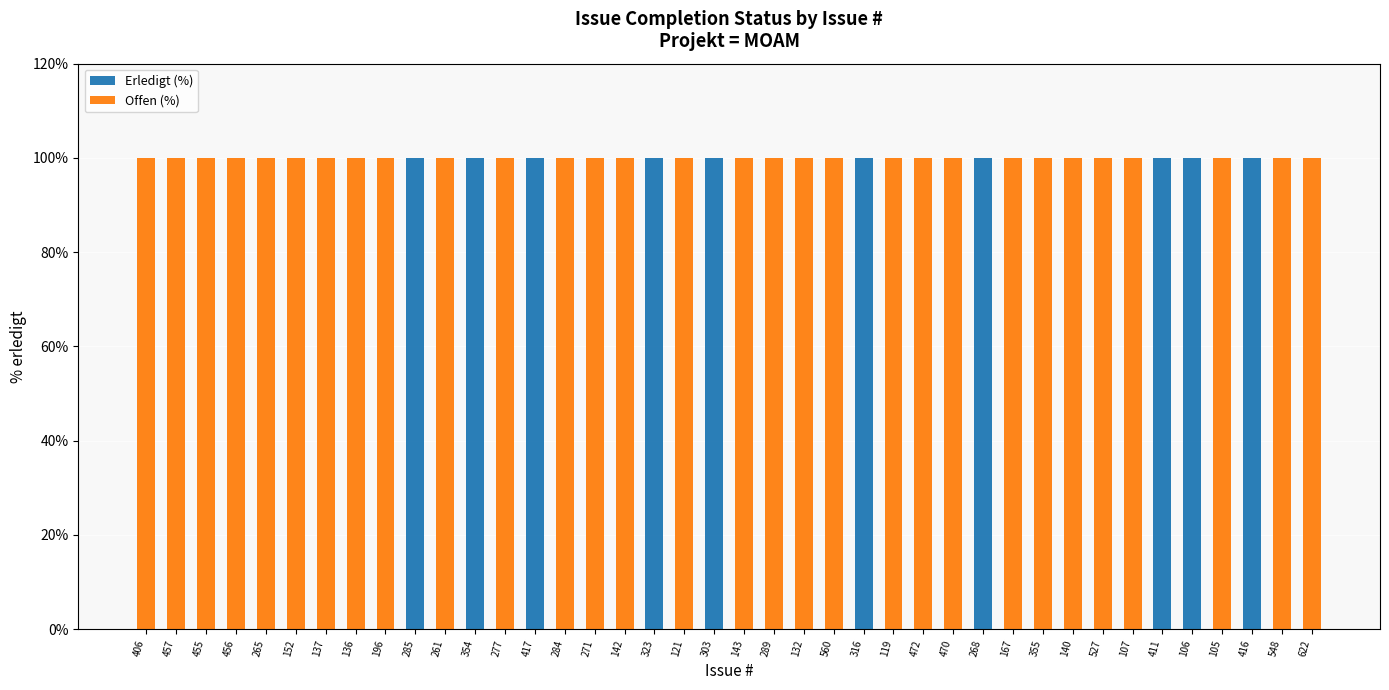

What is the maximum value for Erledigt (%)?

100